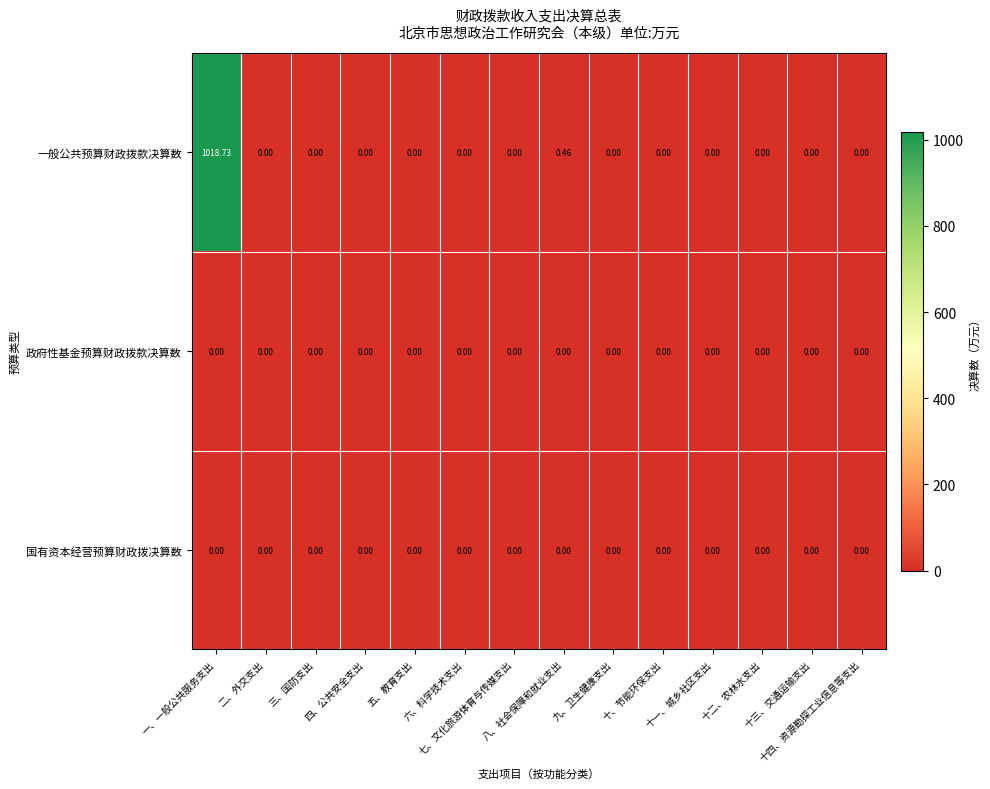

Which series has the largest total across all categories?

一般公共预算财政拨款决算数